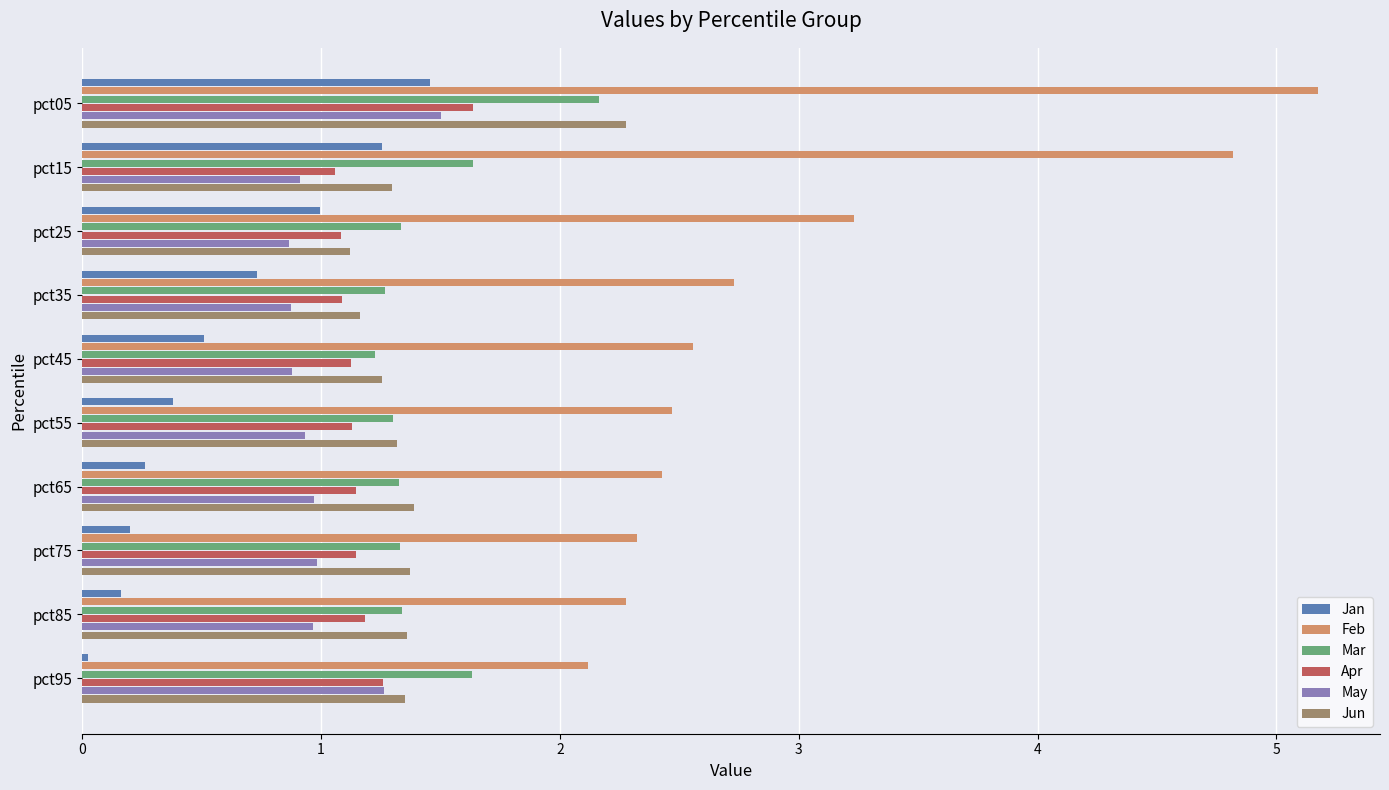

What is the difference between the maximum and second lowest values in the Jan series?

1.3